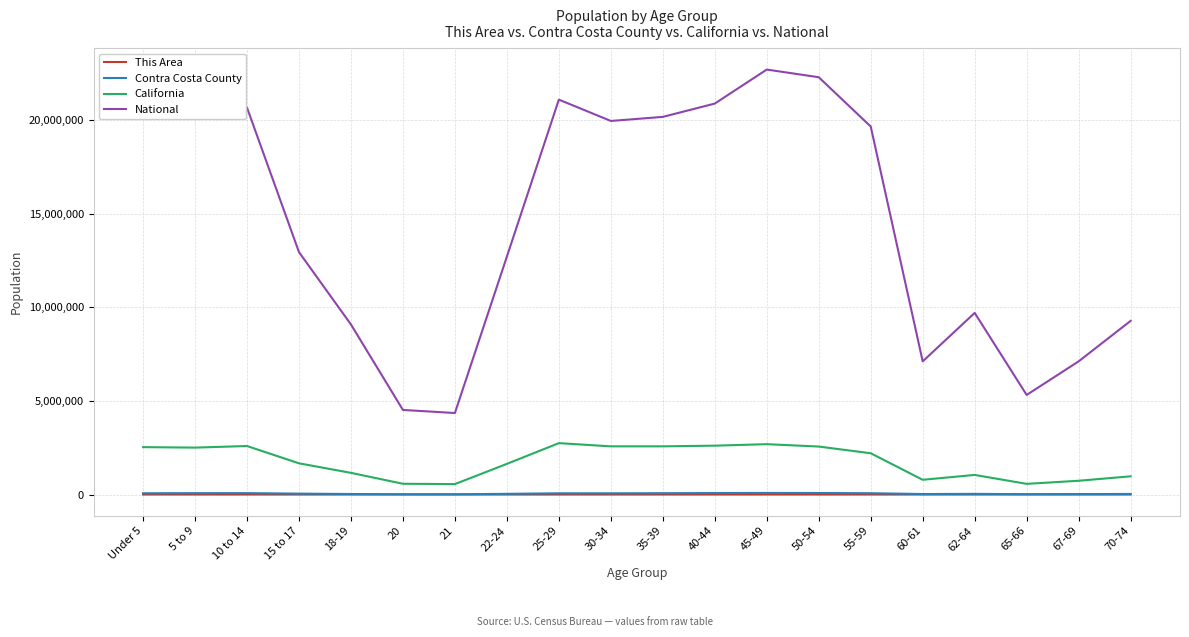

What is the maximum value for California?

2744409